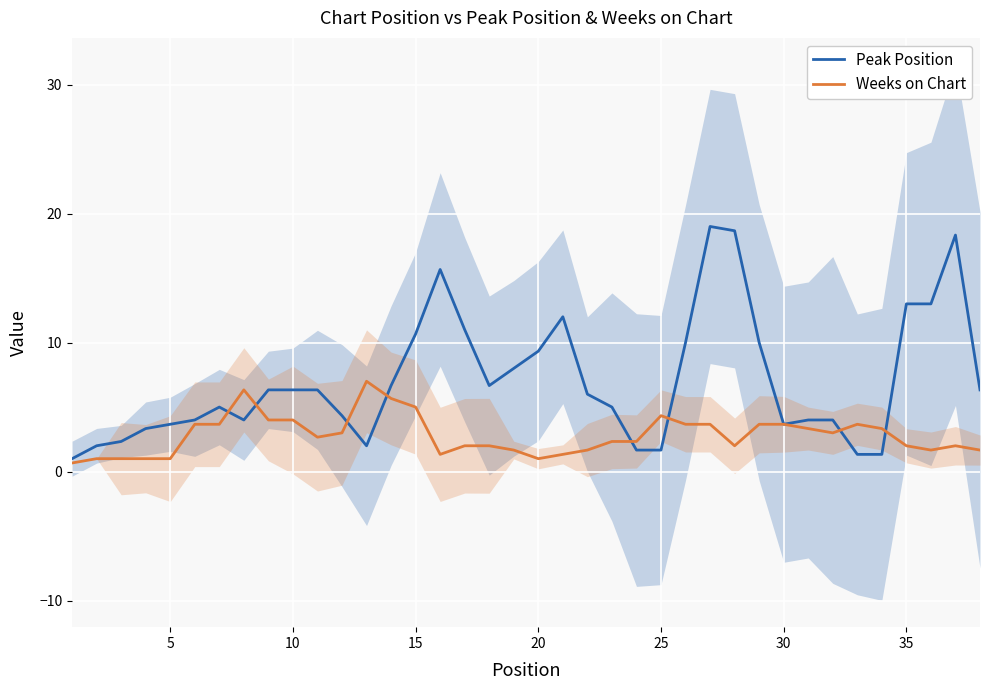

The Peak Position series shows 6.1 at 5. True or false?

False